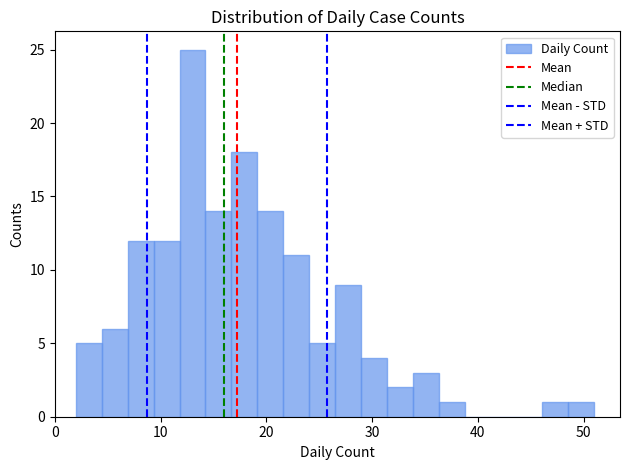

Around what value on the x-axis is the tallest bar? Give the approximate position of its centre, as read against the axis.

13